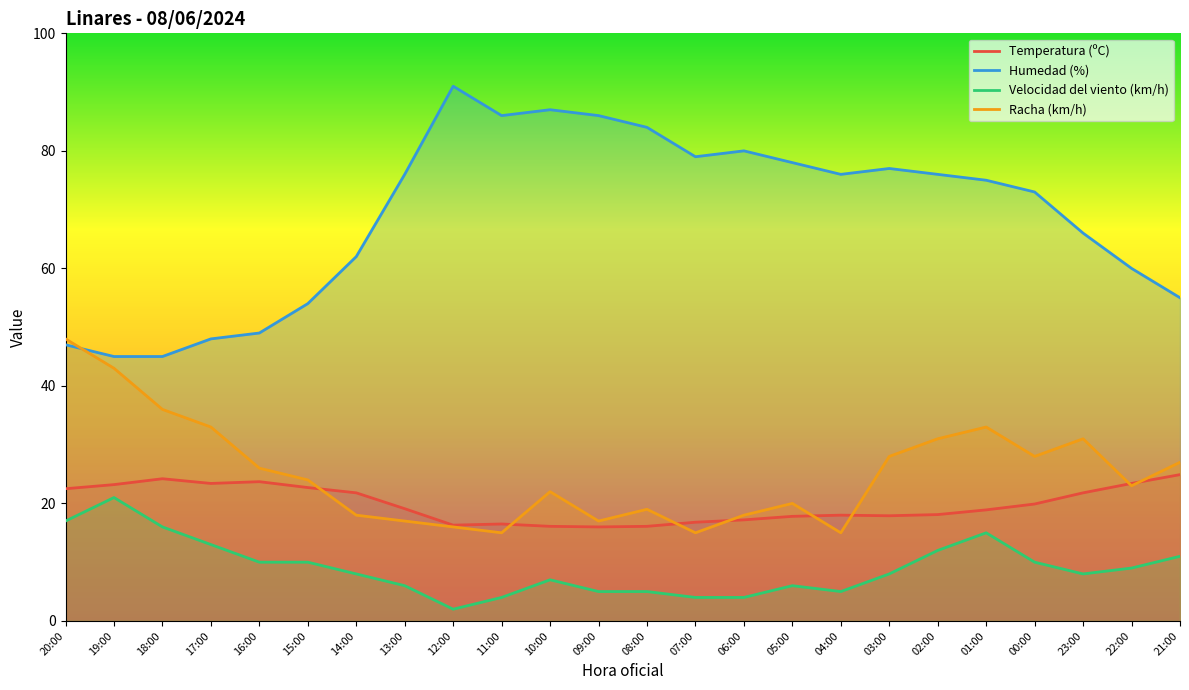

How many values in the Velocidad del viento (km/h) series are below 8?

10